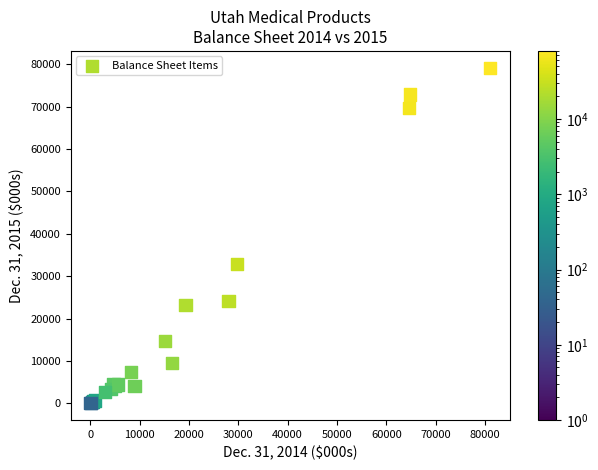

What Y value in the scatter plot is closest to 39606?

32873